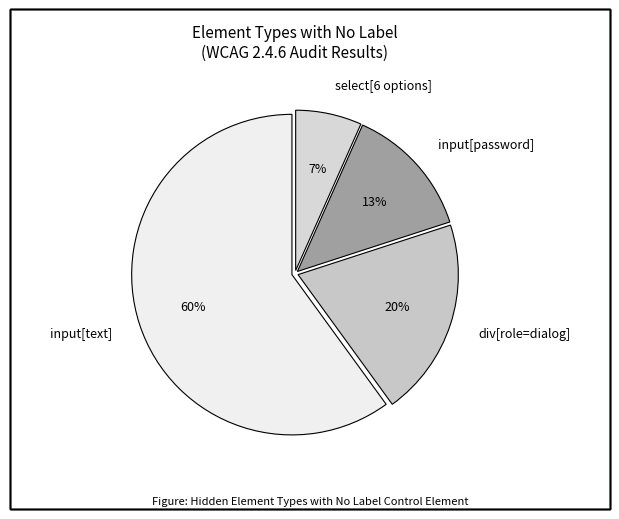

The div[role=dialog] slice represents 28% of the pie. True or false?

False